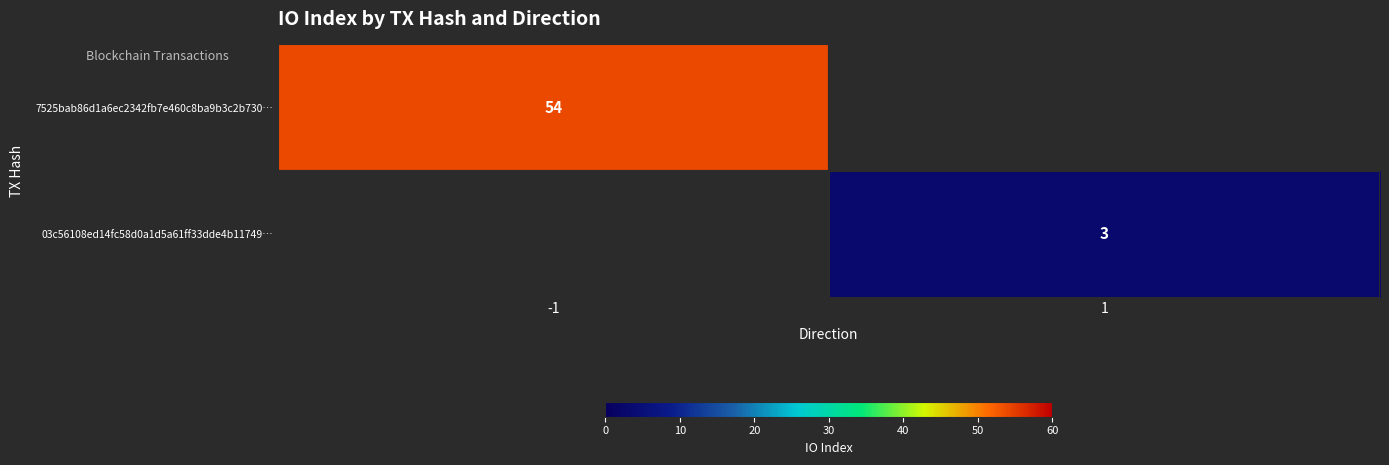

Is it true that 7525bab86d1a6ec2342fb7e460c8ba9b3c2b730… equals 95 at -1?

False